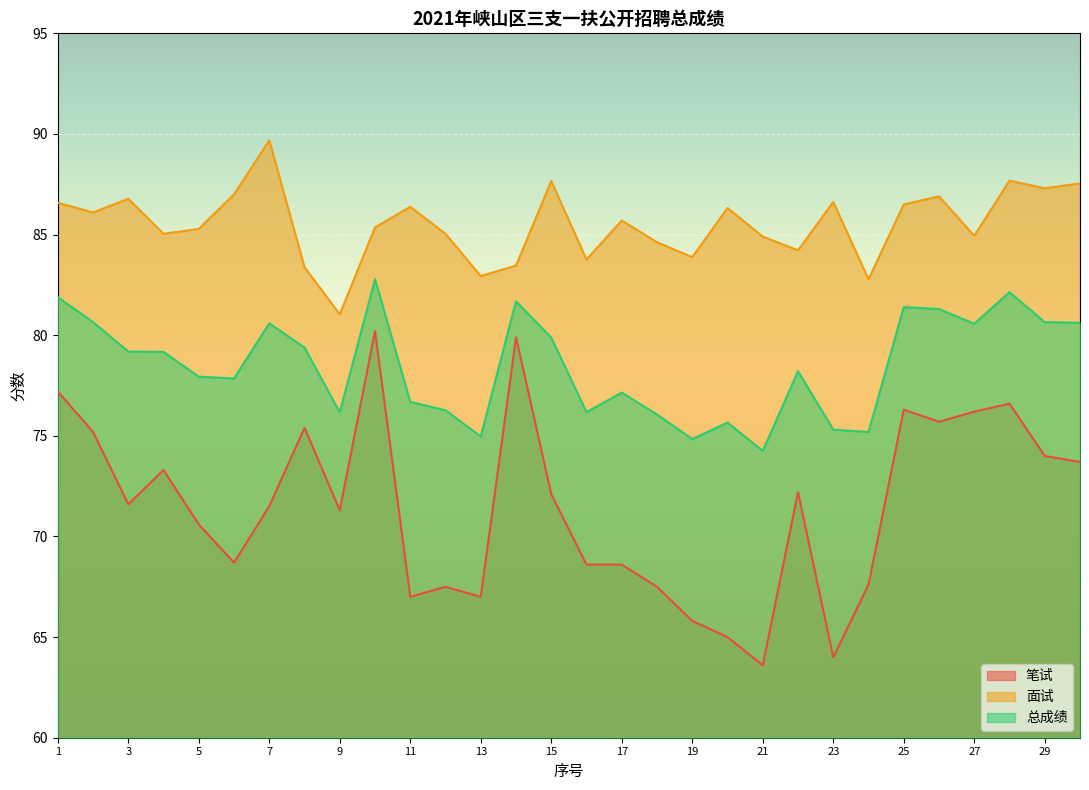

What is the difference between the maximum and minimum values in the 面试 series?

8.6